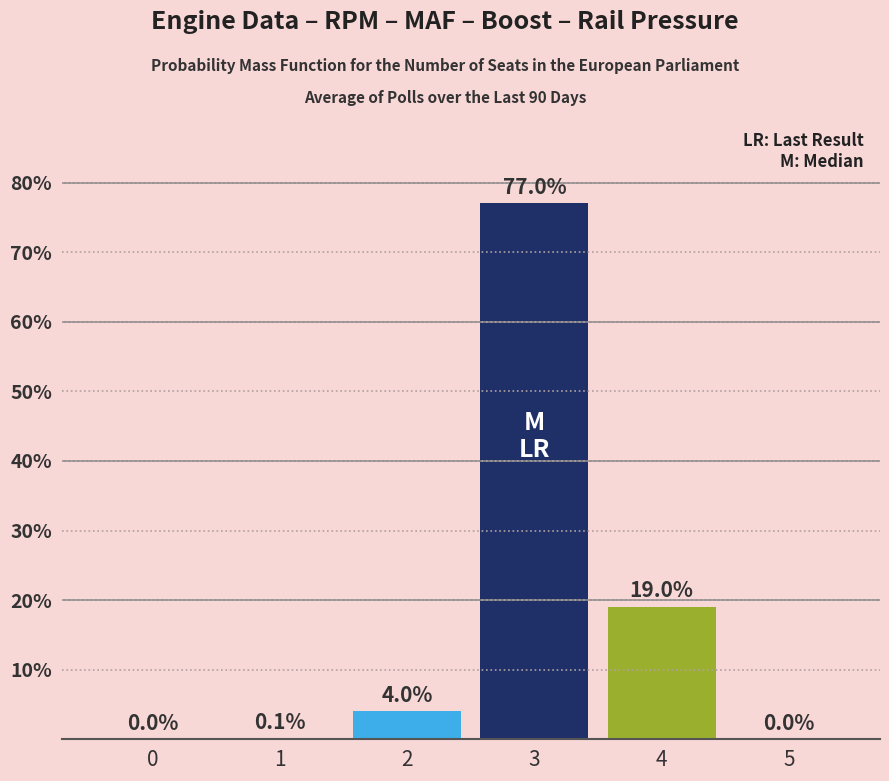

What is the greatest value displayed?

77.0